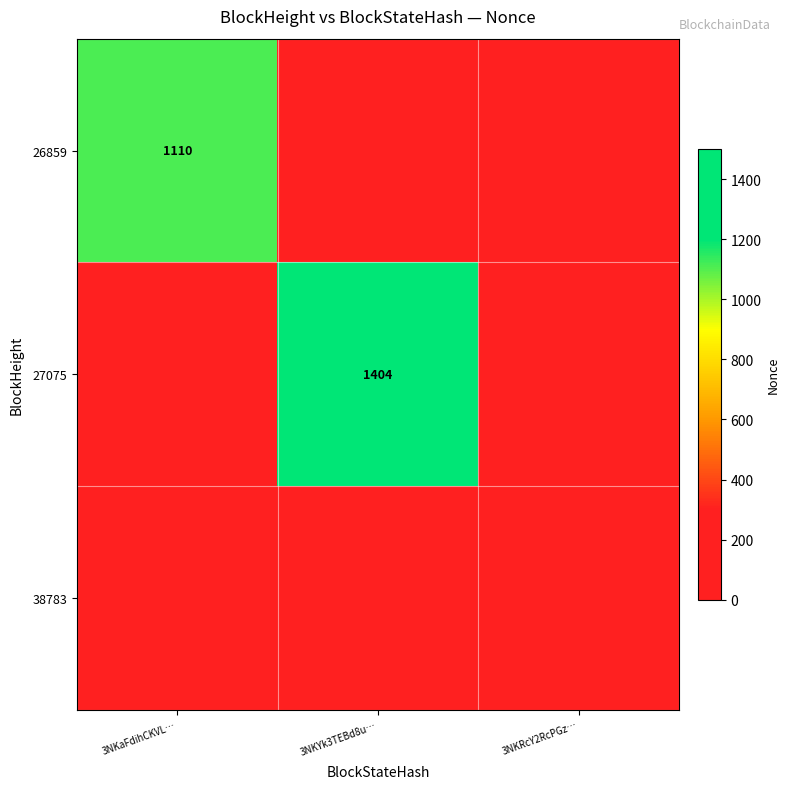

Which has a higher value, 3NKYk3TEBd8u… or 3NKRcY2RcPGz…?

3NKYk3TEBd8u…